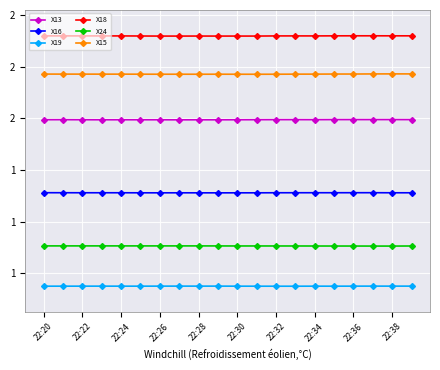

Is this an area chart (filled region under the line)?

No